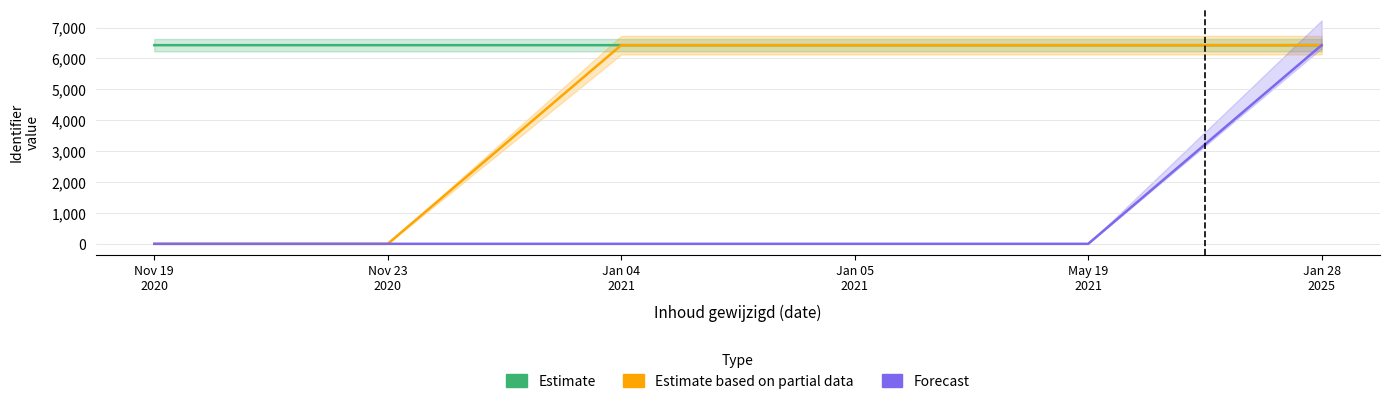

List the series in order of their peak value, highest first.

Forecast, Estimate based on partial data, Estimate